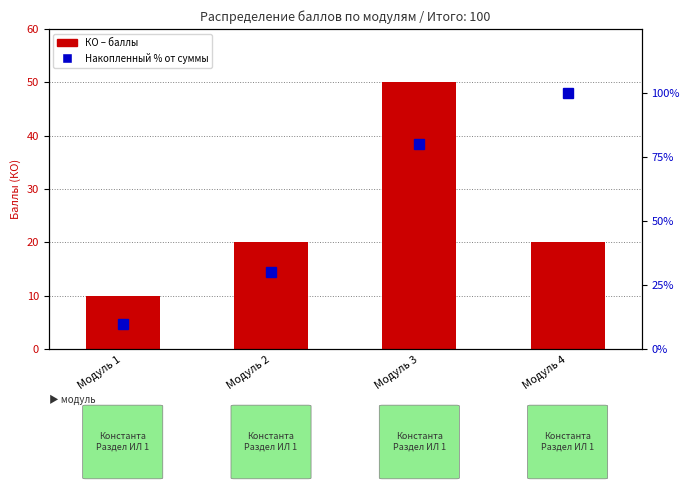

At which category is the sum across all series the highest?

Модуль 3